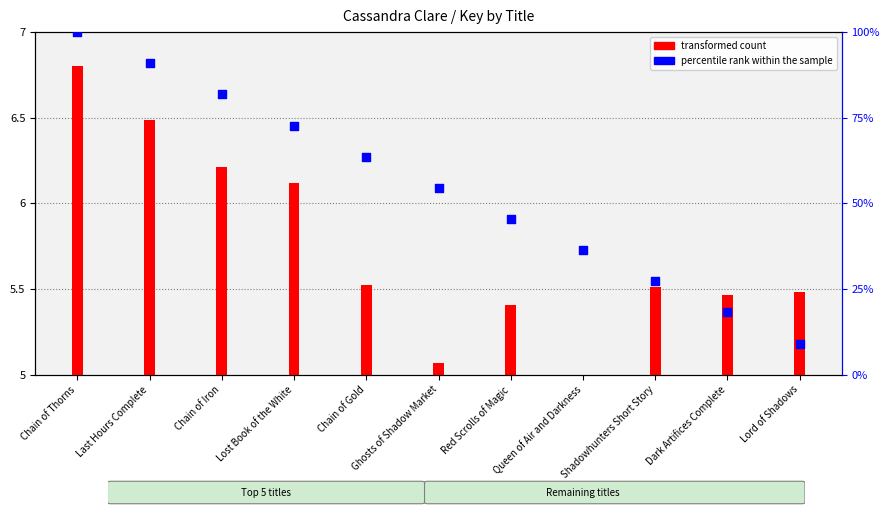

Which has a higher value, Dark Artifices Complete or Chain of Gold?

Chain of Gold